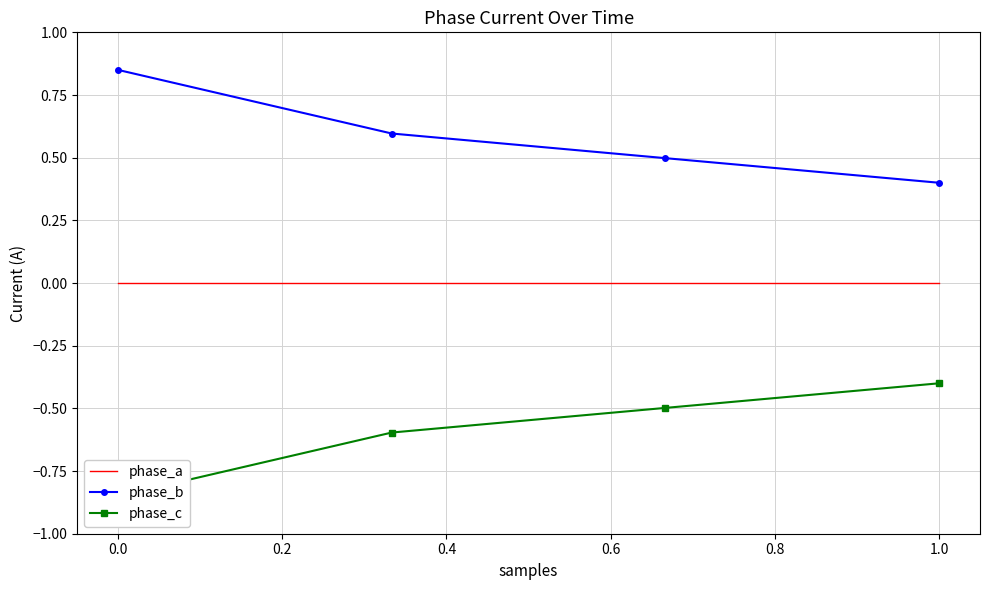

True or false: phase_a and phase_b intersect in this chart.

False